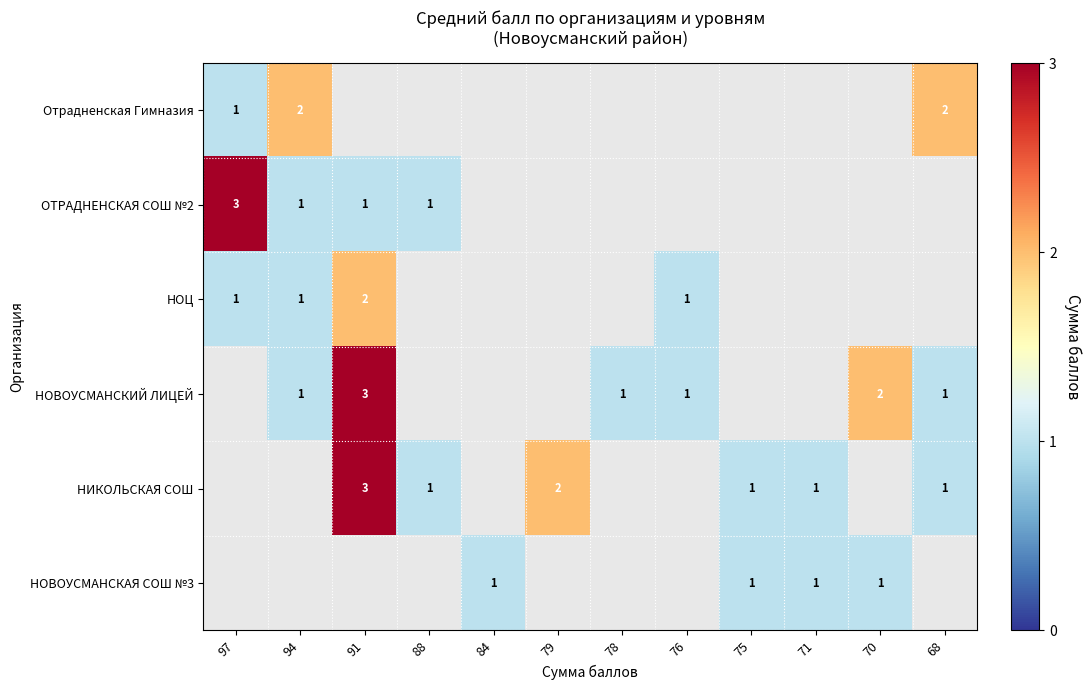

True or false: НИКОЛЬСКАЯ СОШ has a value of 1 at 88.

True